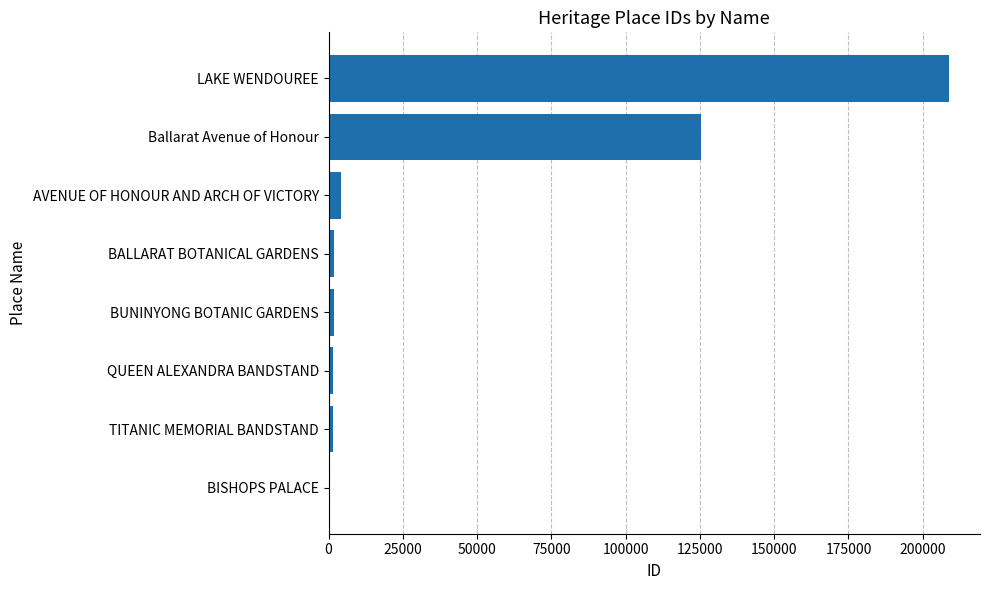

Between AVENUE OF HONOUR AND ARCH OF VICTORY and LAKE WENDOUREE, which is larger?

LAKE WENDOUREE